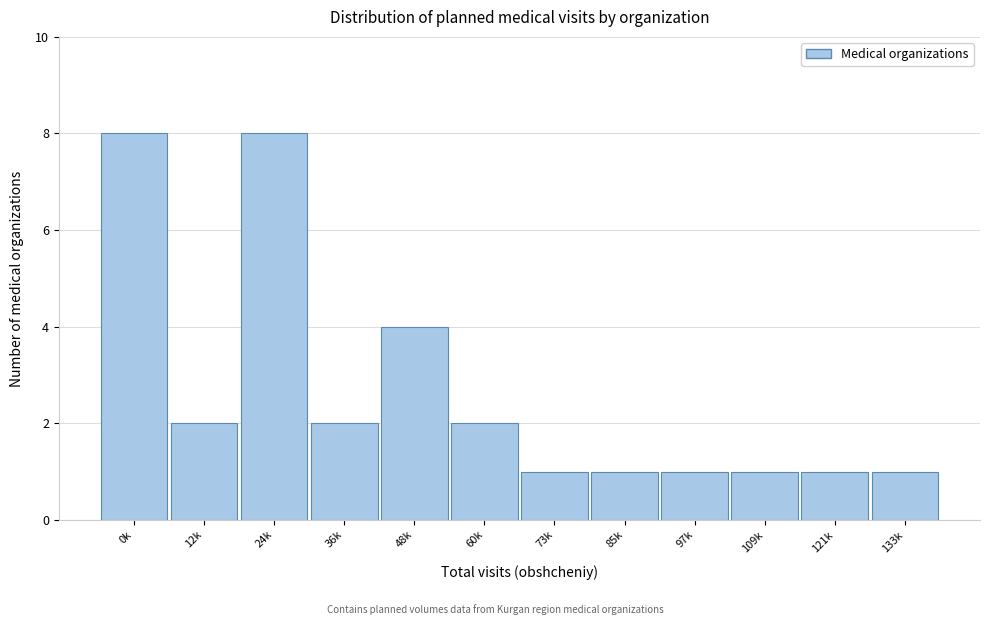

Reading left to right, list all the values displayed in this chart.

0k=8	12k=2	24k=8	36k=2	48k=4	60k=2	73k=1	85k=1	97k=1	109k=1	121k=1	133k=1